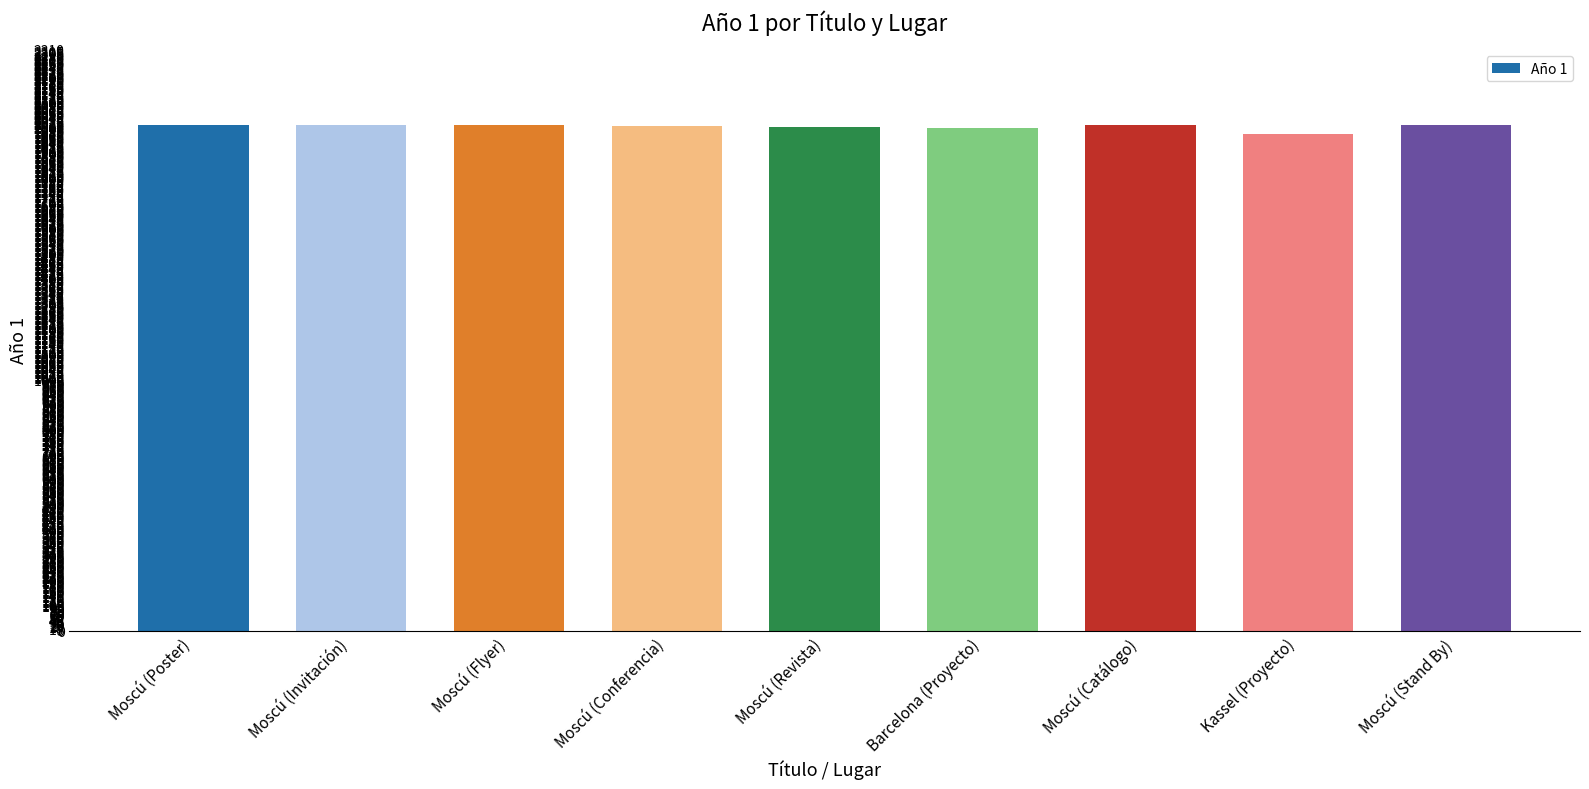

Which has a higher value, Barcelona (Proyecto) or Kassel (Proyecto)?

Barcelona (Proyecto)